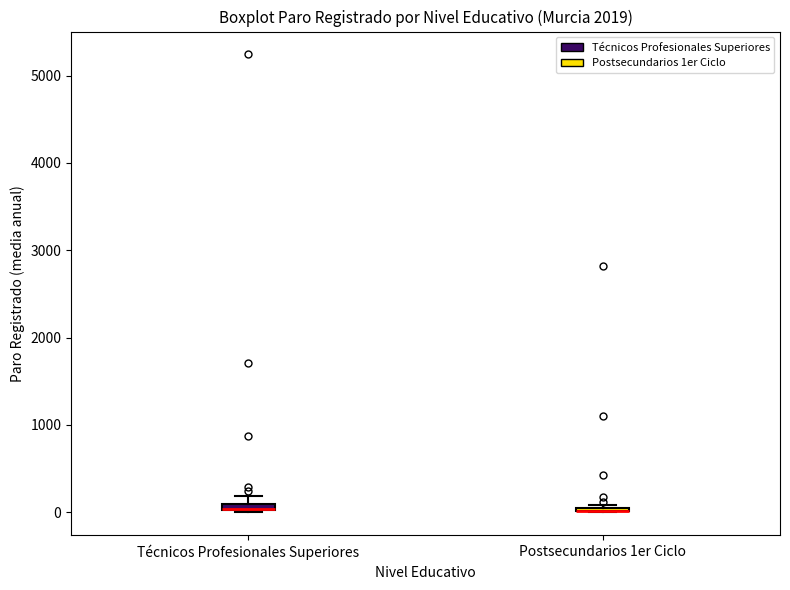

Where is the upper edge of the box for Técnicos Profesionales Superiores on the y-axis? The values are not printed on the chart, so give them approximately, as read against the axis.

100